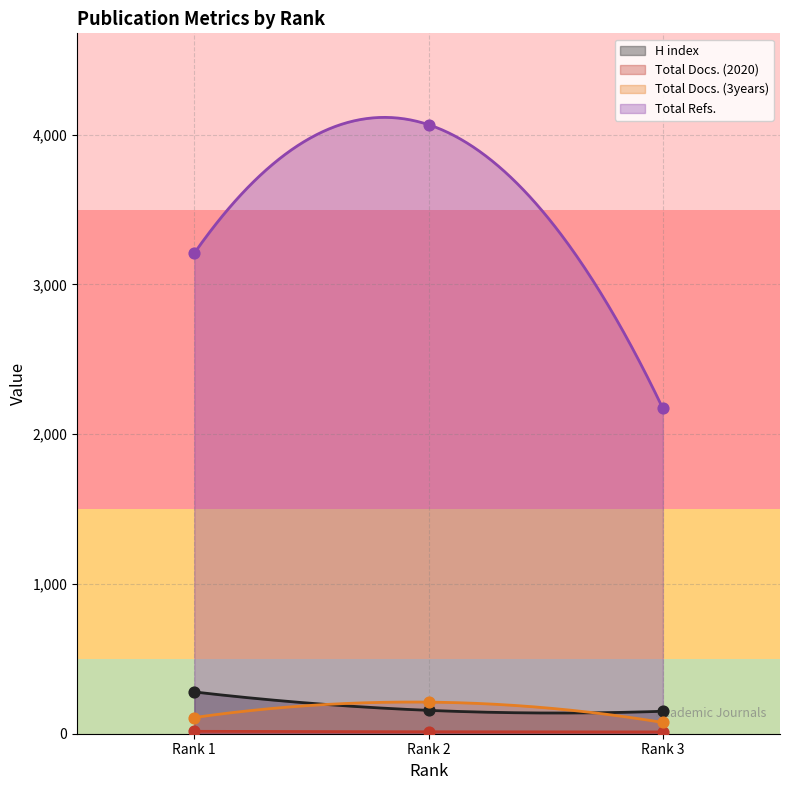

True or false: H index and Total Refs. intersect in this chart.

False